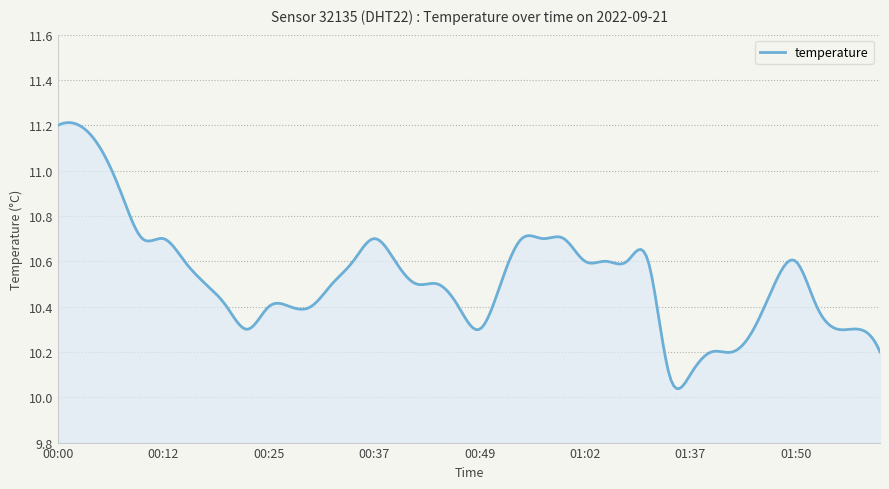

What is the difference between the maximum and minimum values?

1.2